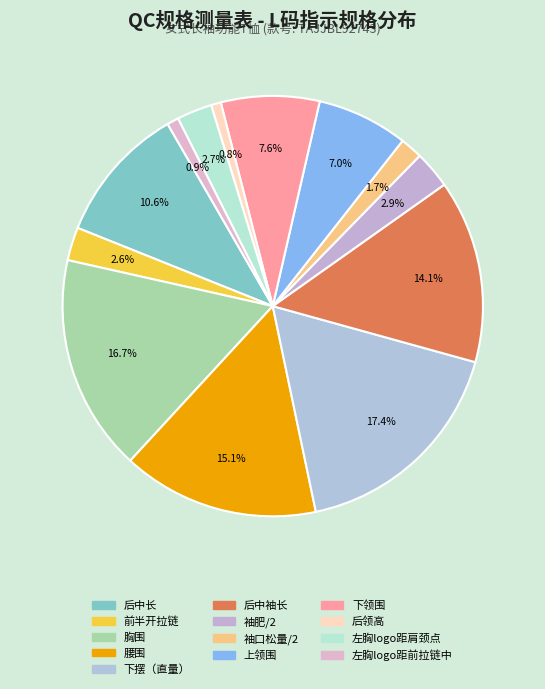

What portion of the pie excludes 后中袖长?

85.9%